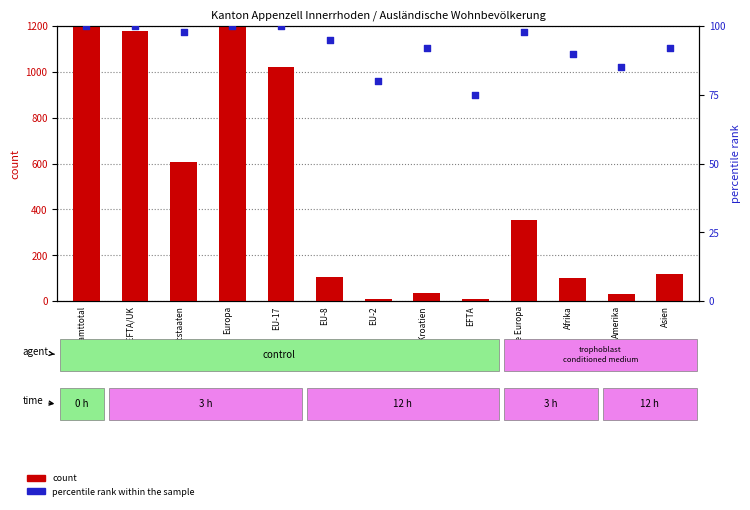

Which series has the widest spread of Y values?

count